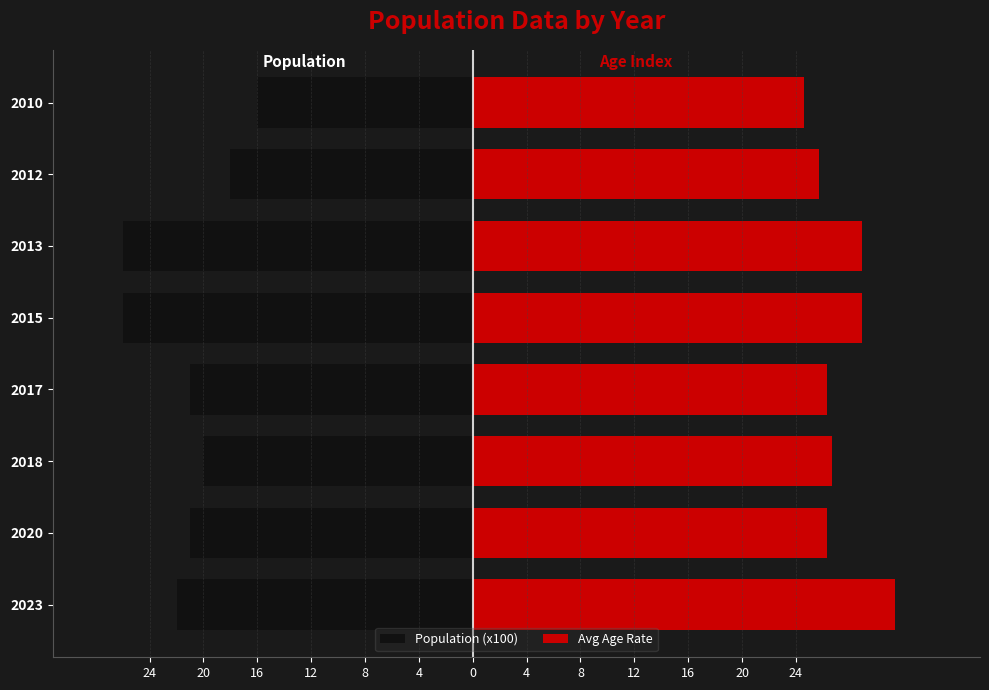

Does the chart contain stacked bars?

No